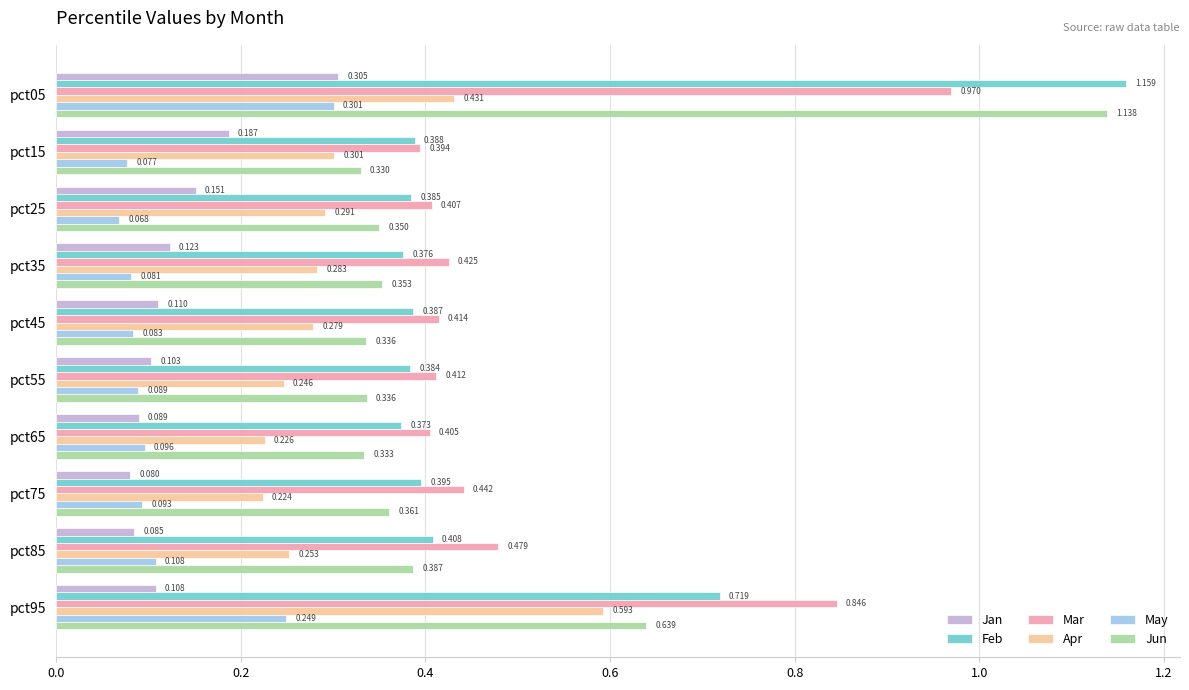

Which series has the largest range (max minus min)?

Jun